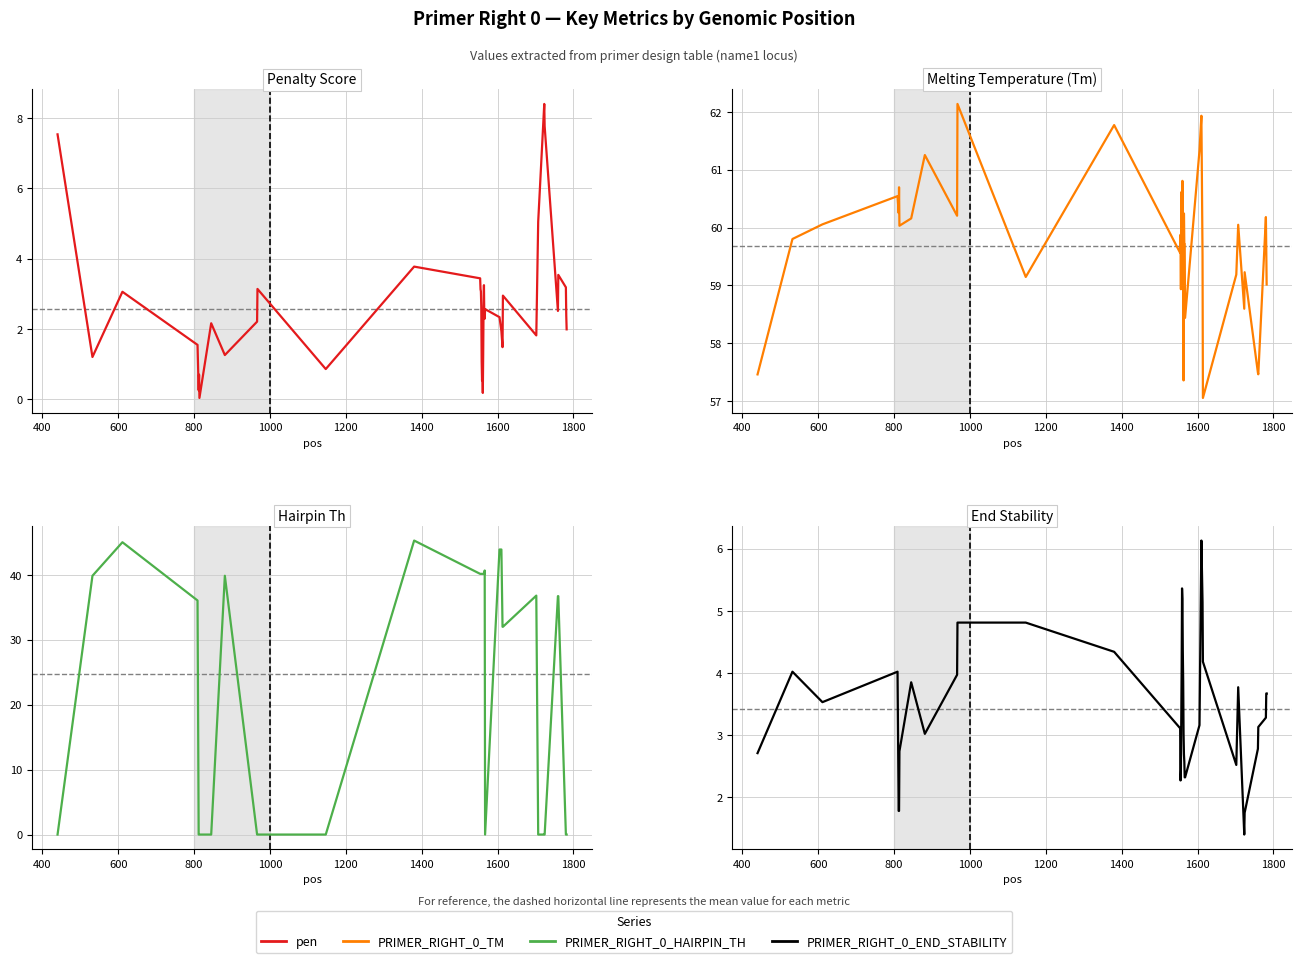

How many distinct data groups are displayed?

4